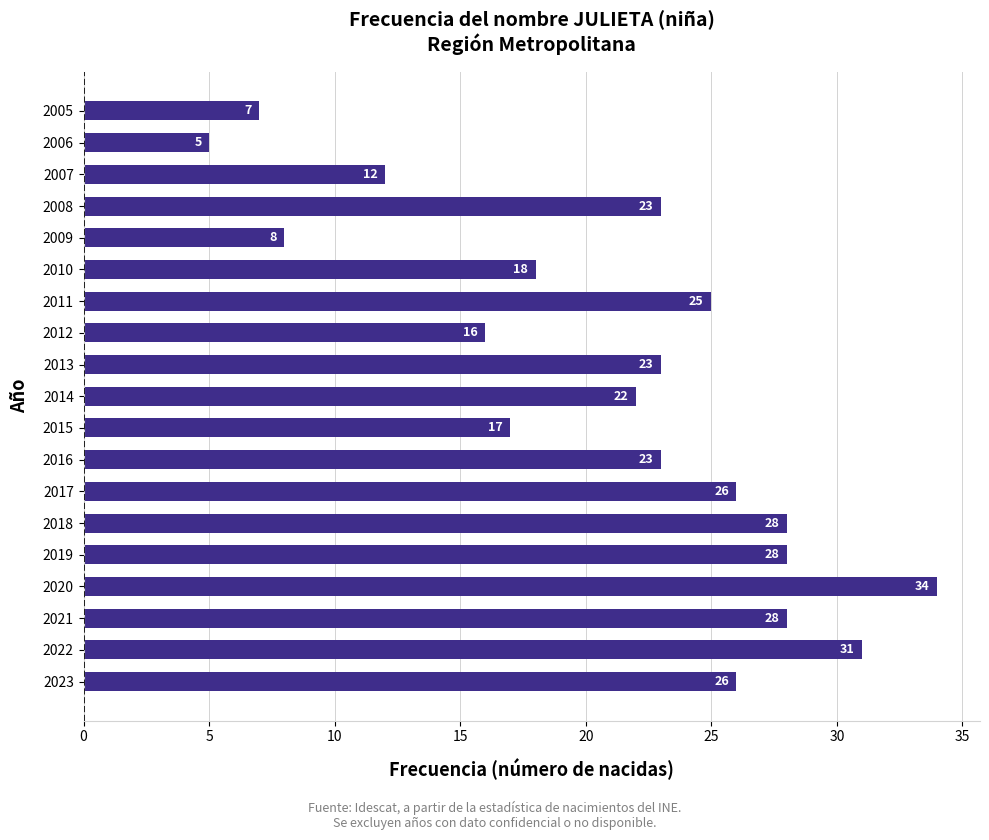

What is the sum of all values?

400